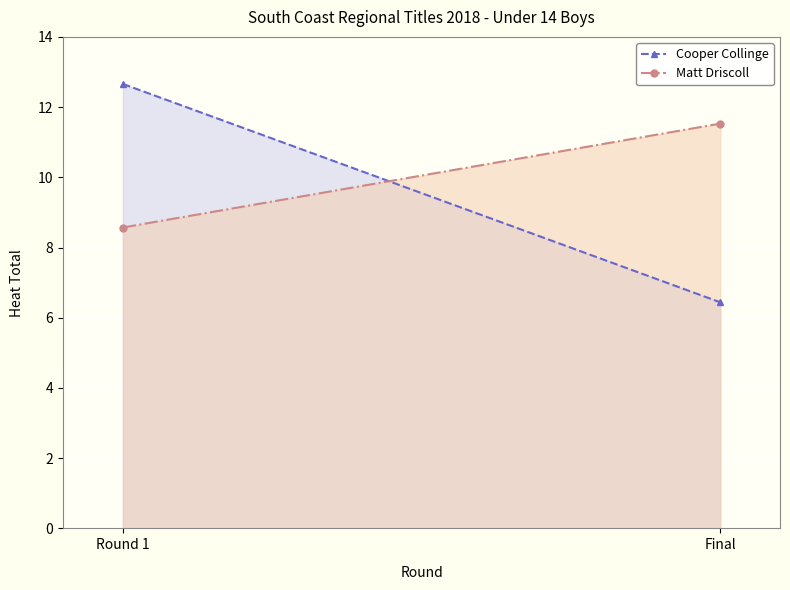

Reading right to left, extract all data points from this chart.

Cooper Collinge: Final=6.4	Round 1=12.7
Matt Driscoll: Final=11.5	Round 1=8.6